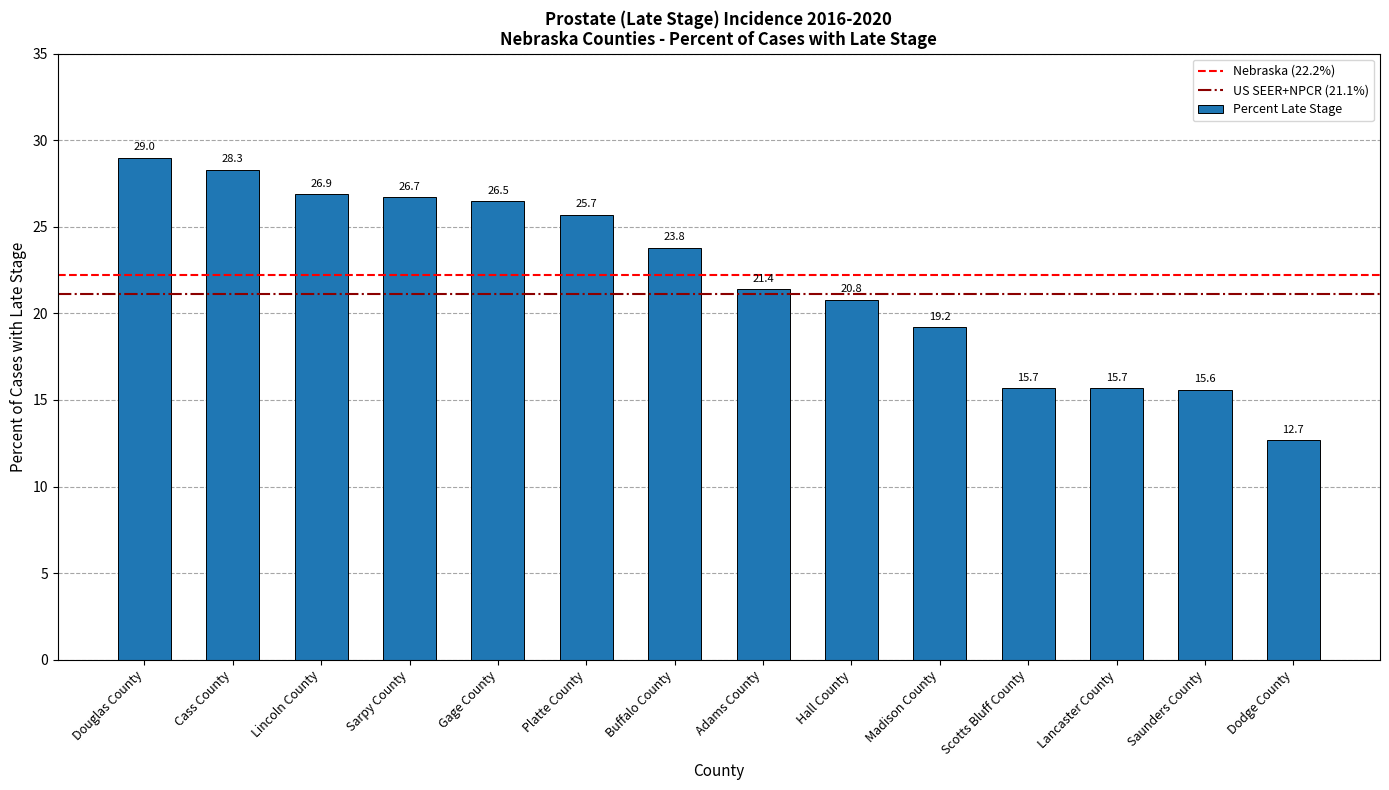

Reading left to right, list all the values displayed in this chart.

Douglas County=29.0	Cass County=28.3	Lincoln County=26.9	Sarpy County=26.7	Gage County=26.5	Platte County=25.7	Buffalo County=23.8	Adams County=21.4	Hall County=20.8	Madison County=19.2	Scotts Bluff County=15.7	Lancaster County=15.7	Saunders County=15.6	Dodge County=12.7